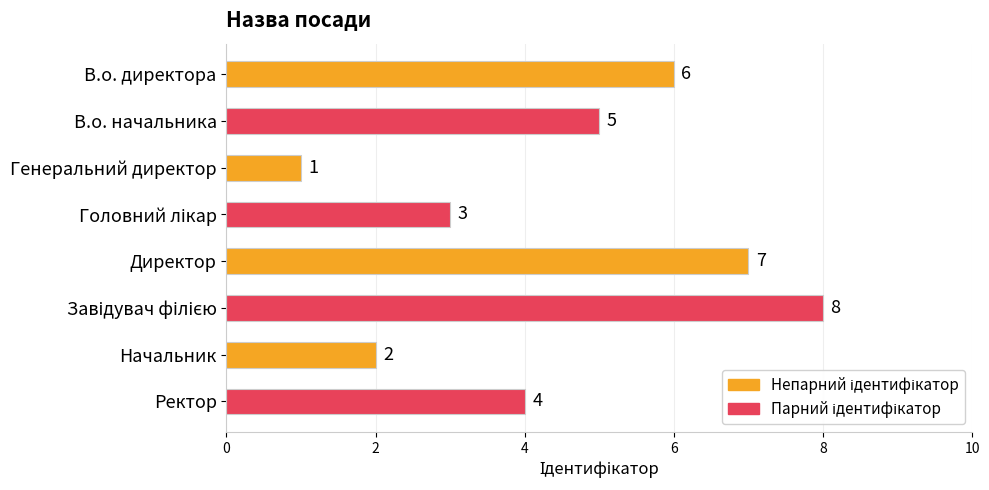

The chart shows a value of 10 at В.о. директора. True or false?

False